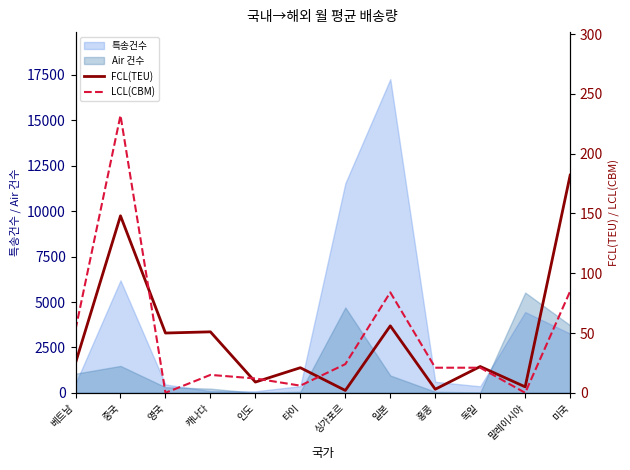

What is the highest value of the FCL(TEU) series?

182